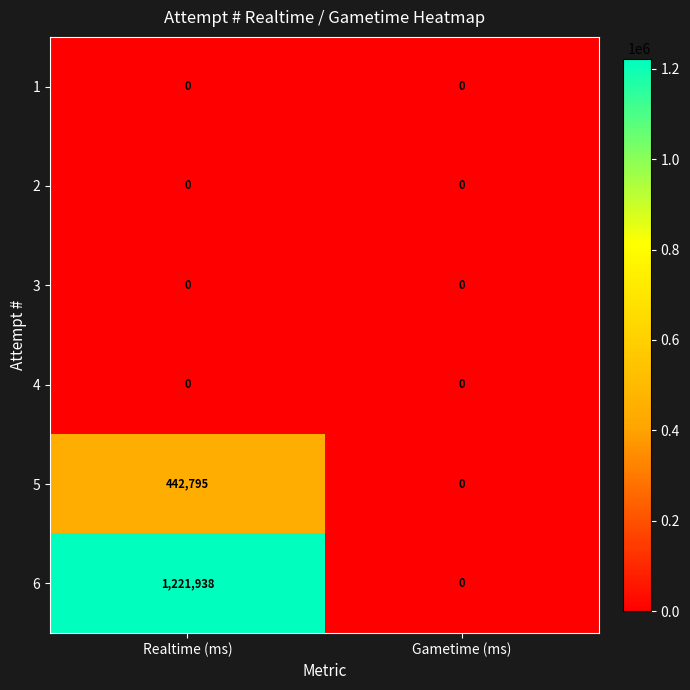

Reading left to right, what are all the values shown in this chart?

1: 0	0
2: 0	0
3: 0	0
4: 0	0
5: 442795	0
6: 1221938	0